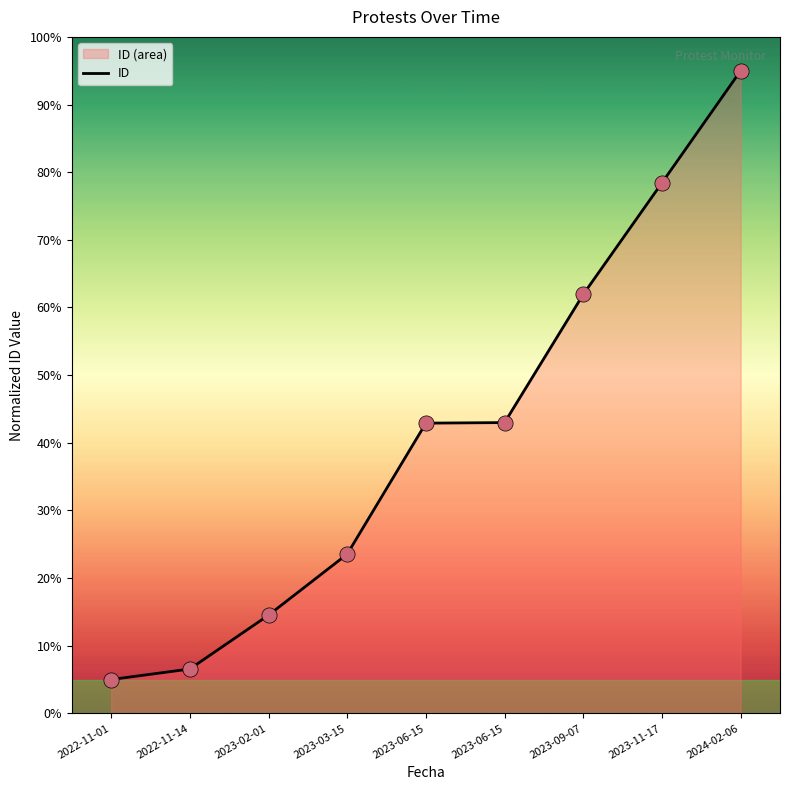

What is the change in value from 2023-02-01 to 2023-06-15?

+28.5